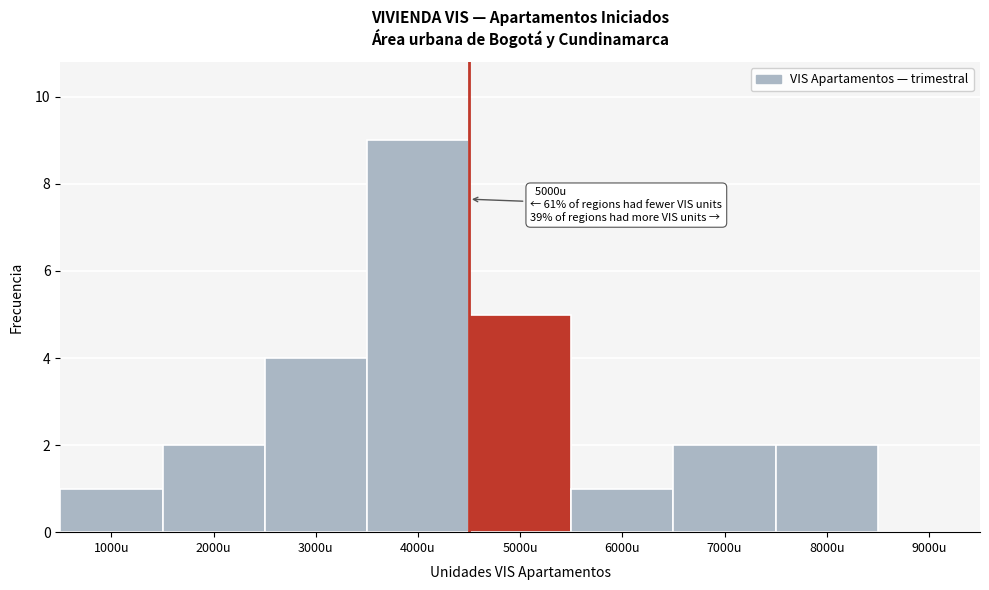

Reading left to right, what are all the values shown in this chart?

1000u=1	2000u=2	3000u=4	4000u=9	5000u=5	6000u=1	7000u=2	8000u=2	9000u=0